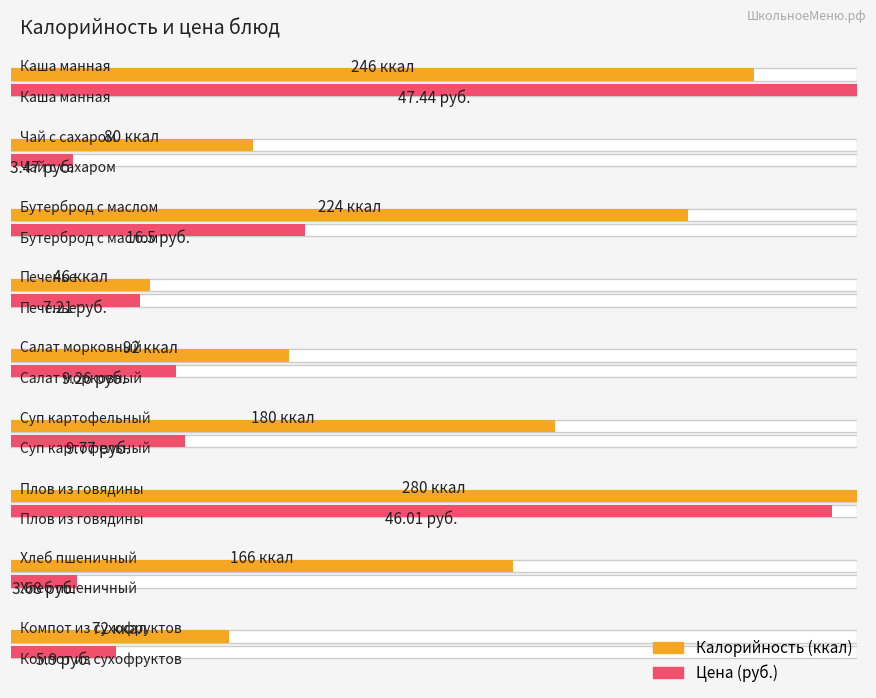

How many data points in Цена are above 9?

5